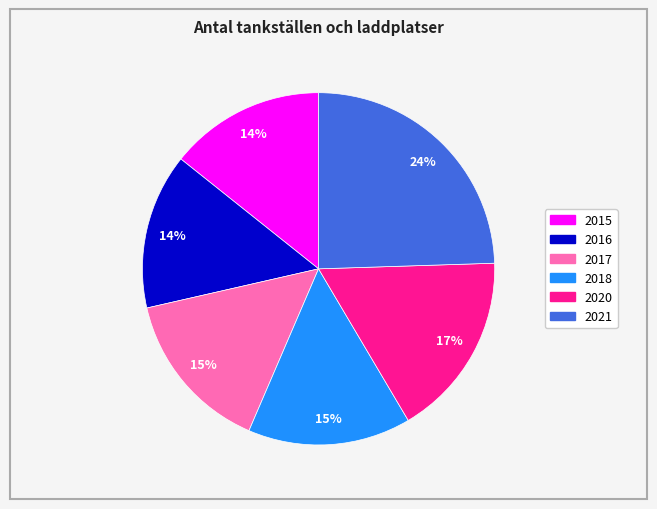

What is the largest slice in the pie chart?

2021